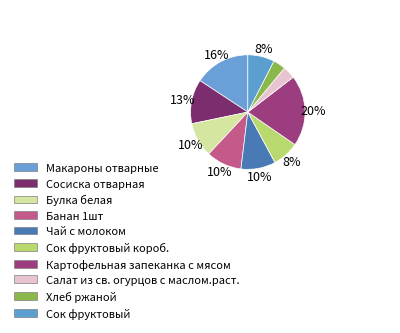

How many slices are in this pie chart?

10